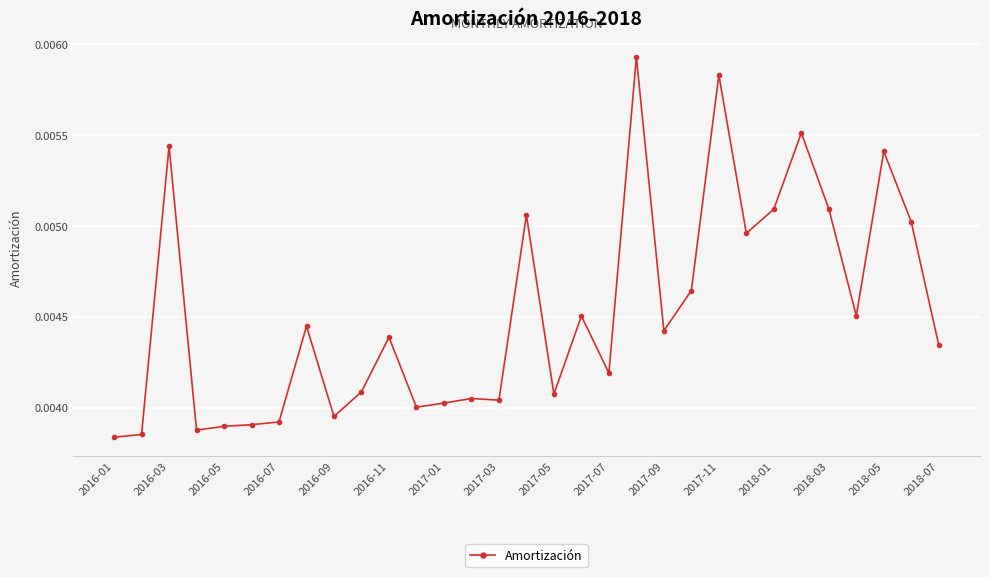

Count the values in the range 0 to 1.

31